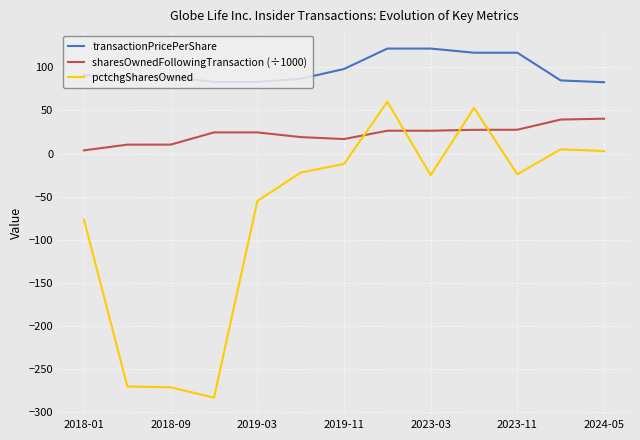

What is the difference between the maximum and minimum values in the pctchgSharesOwned series?

343.0